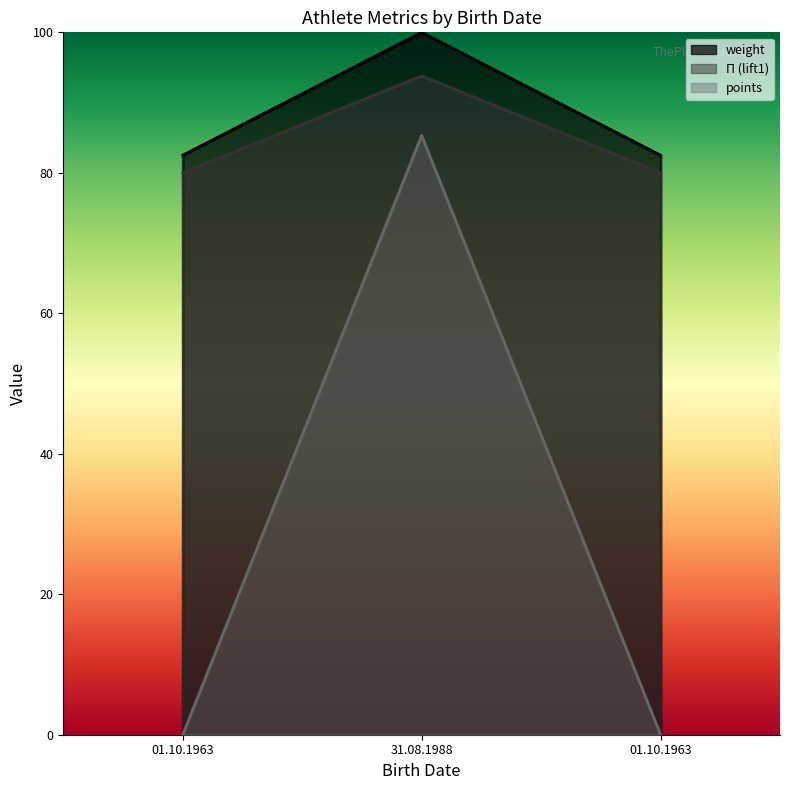

What is the spread (max minus min) of values at 31.08.1988?

14.7